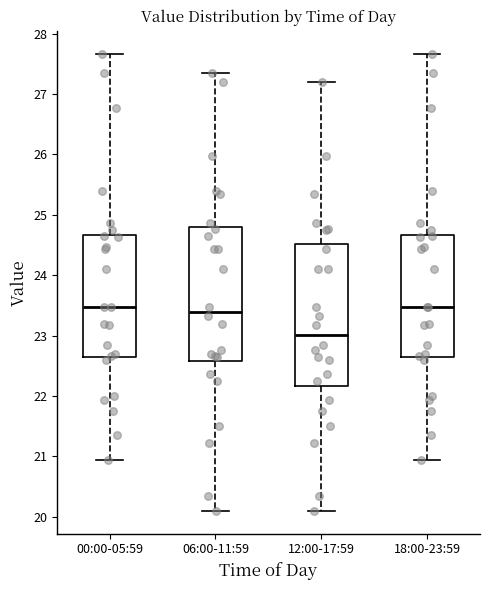

Where does the upper whisker of the box for 06:00-11:59 end on the y-axis? The values are not printed on the chart, so give them approximately, as read against the axis.

27.4